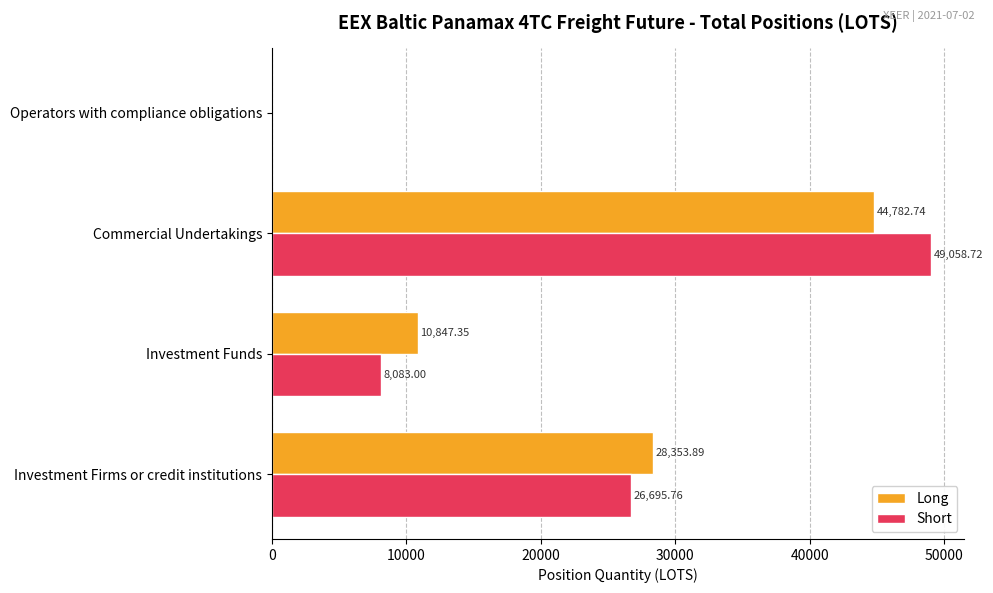

Which label corresponds to the largest value in the chart?

Commercial Undertakings